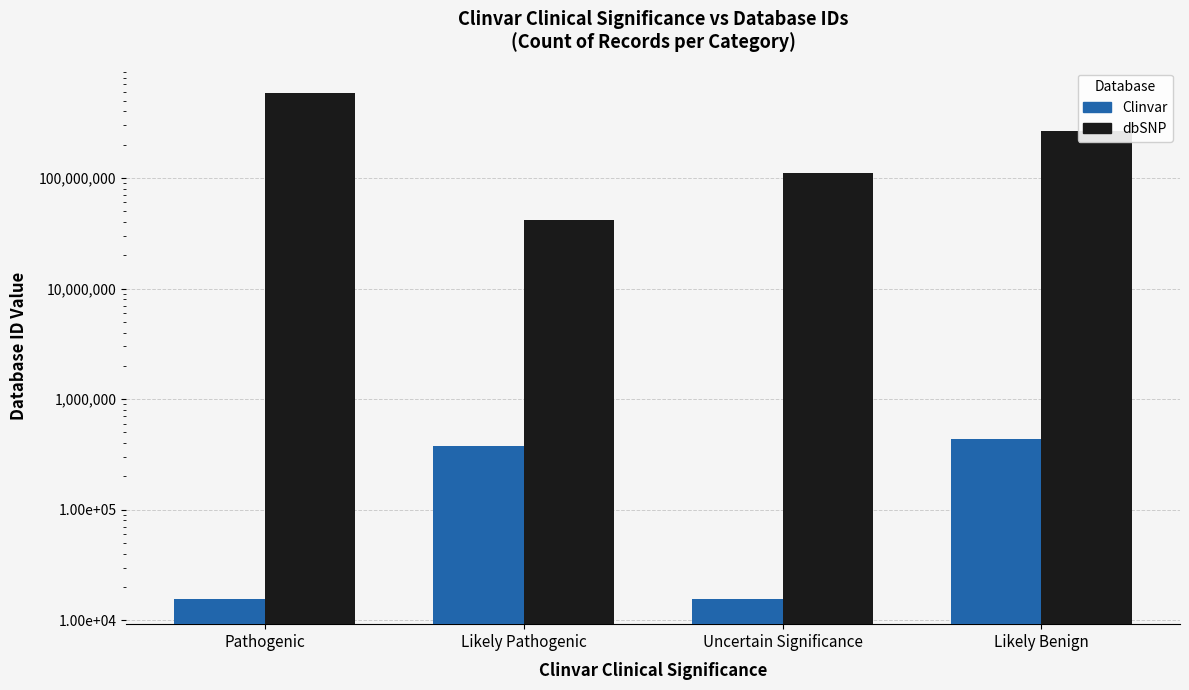

The Clinvar series shows 621899 at Likely Benign. True or false?

False